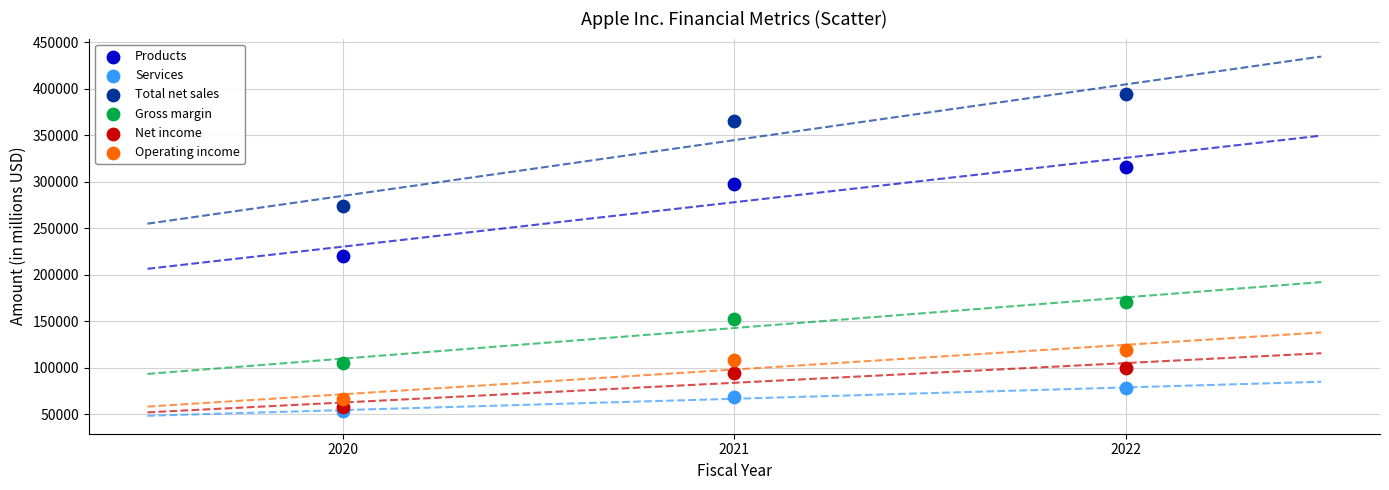

Which series reaches the maximum Y coordinate?

Total net sales